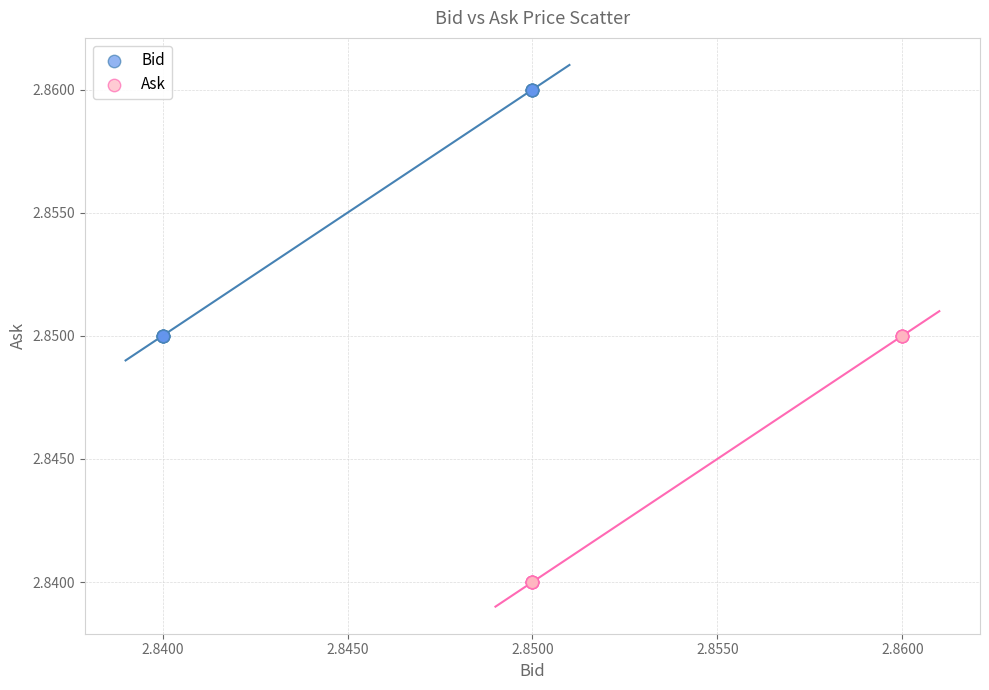

Which series has the widest spread of Y values?

Ask